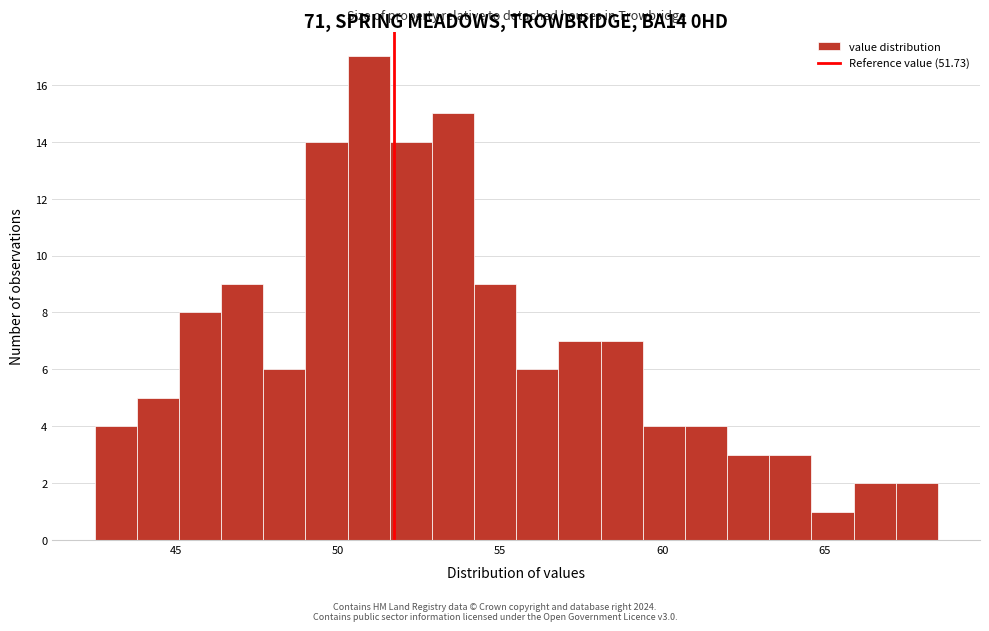

Around what value on the x-axis is the tallest bar? Give the approximate position of its centre, as read against the axis.

51.0